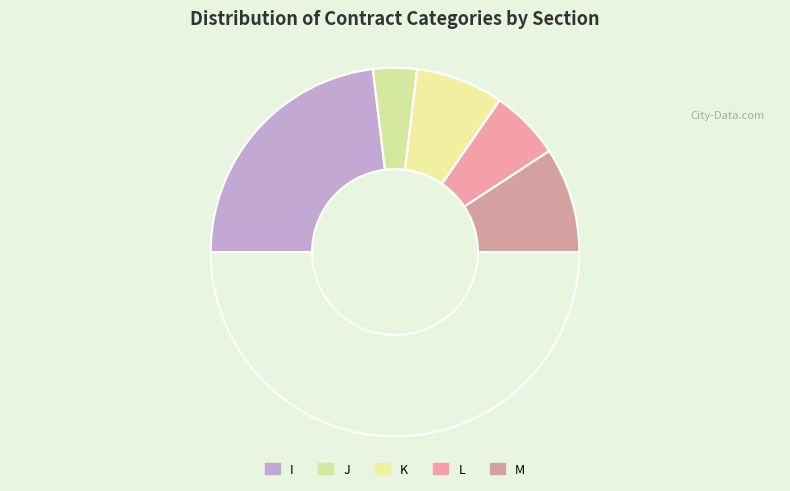

How many slices are in this pie chart?

6